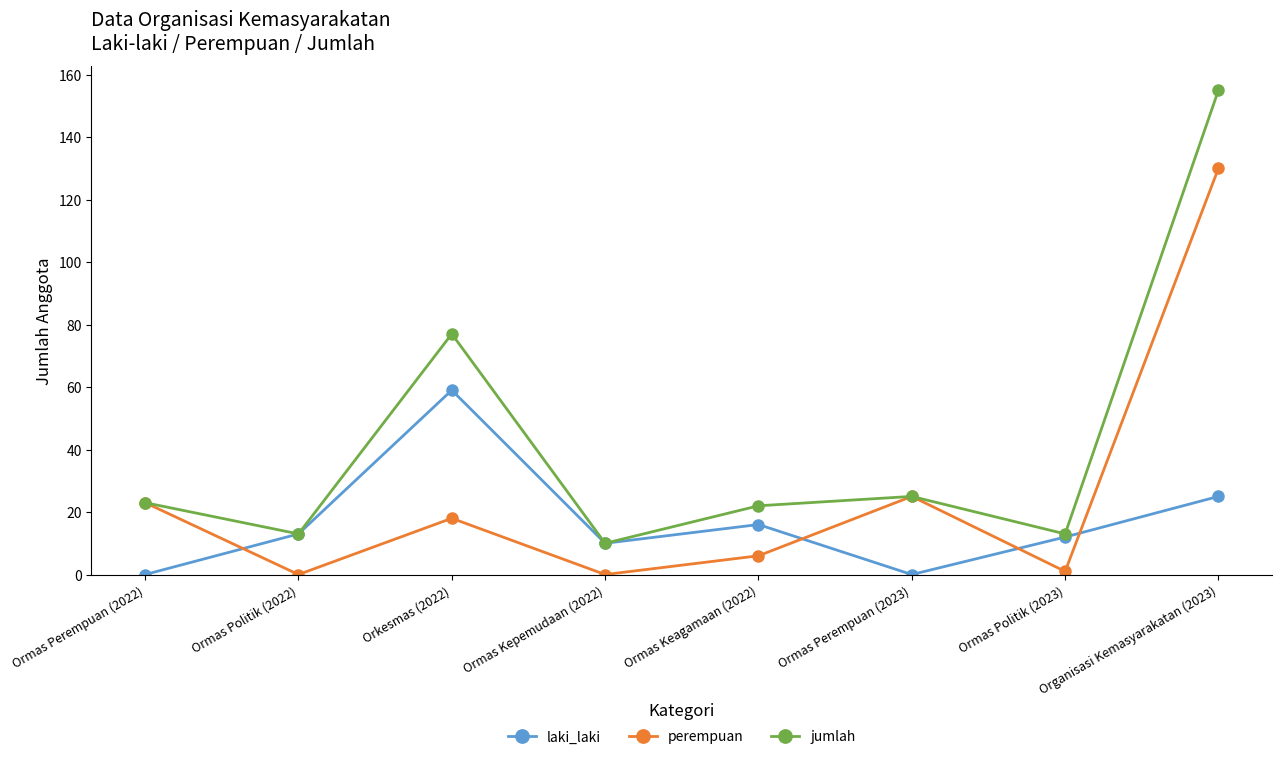

Is this an area chart (filled region under the line)?

No